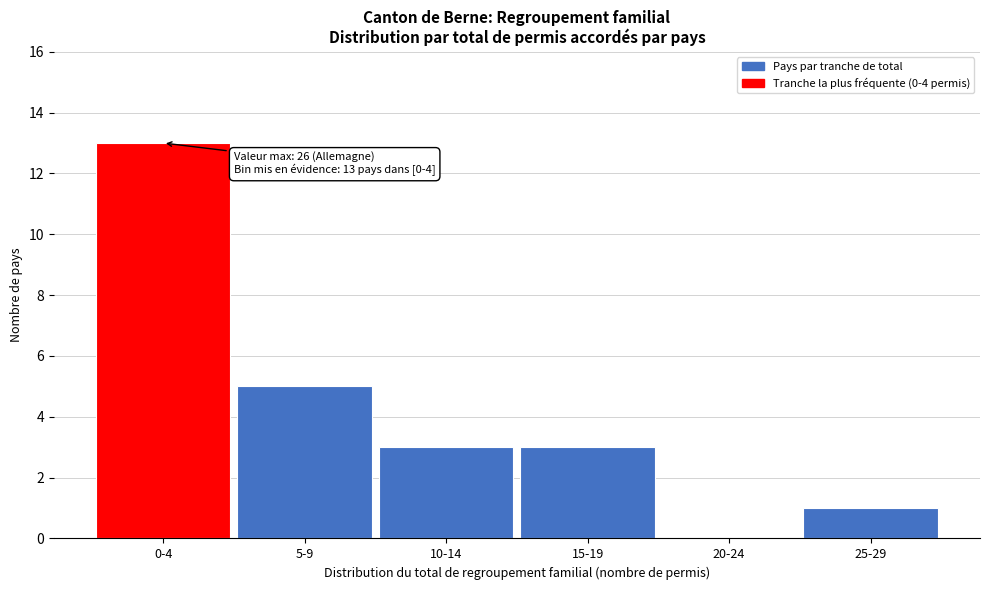

Reading left to right, what are all the values shown in this chart?

0-4=13	5-9=5	10-14=3	15-19=3	20-24=0	25-29=1